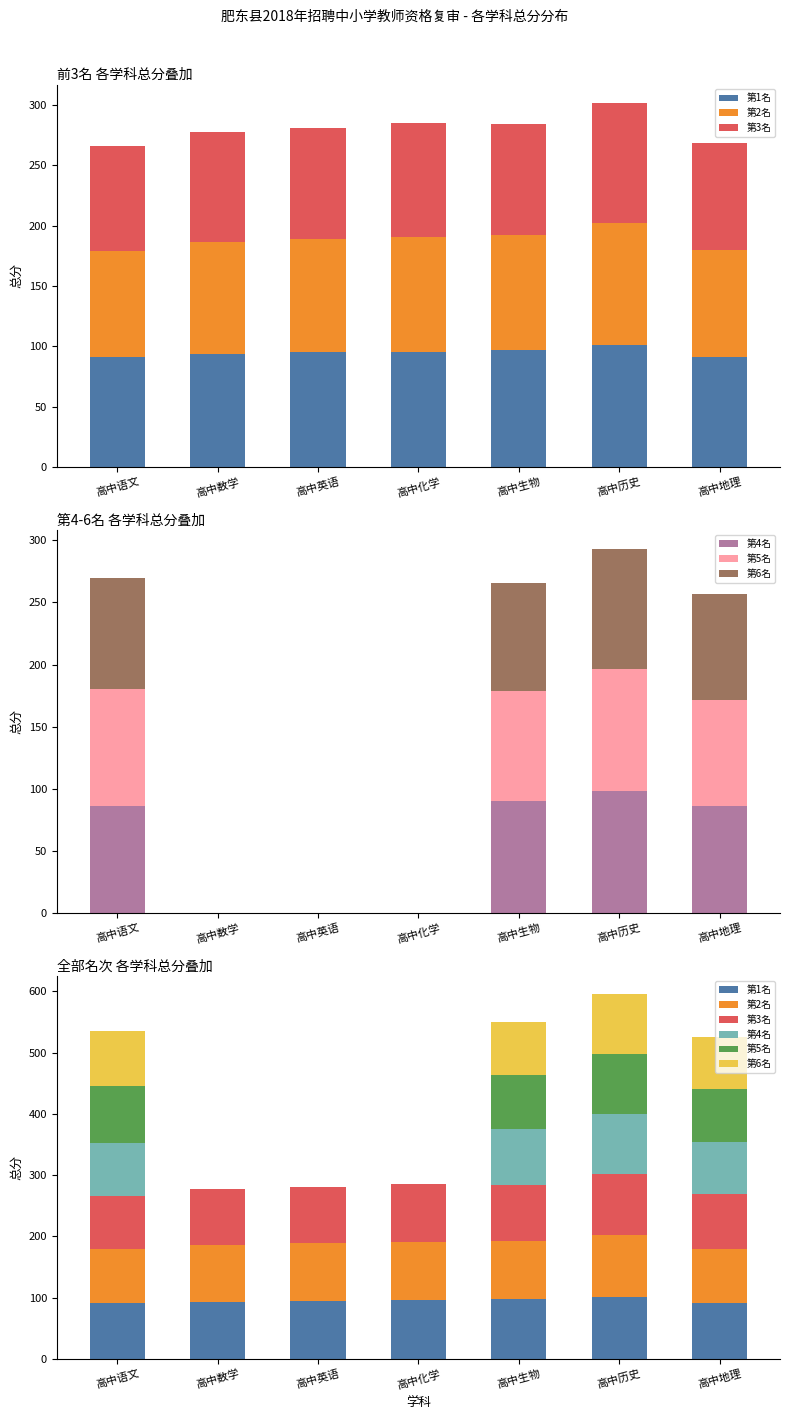

Count the number of categories in the chart.

7